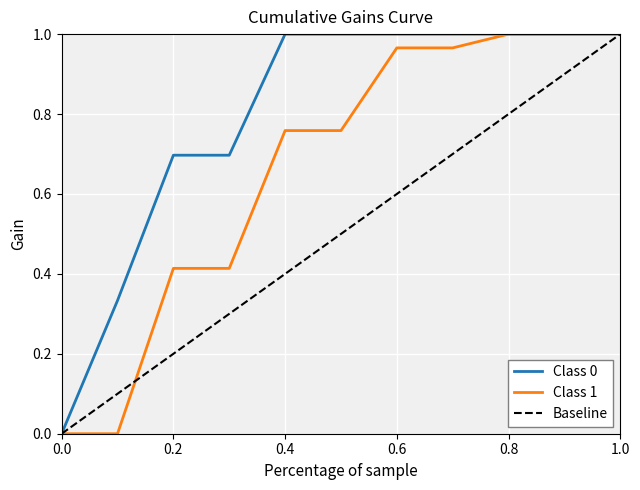

List the series in order of their overall mean, highest first.

Class 0, Class 1, Baseline